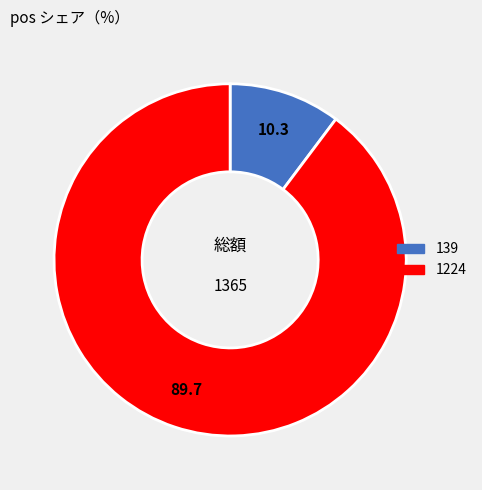

What is the smallest slice in the pie chart?

139